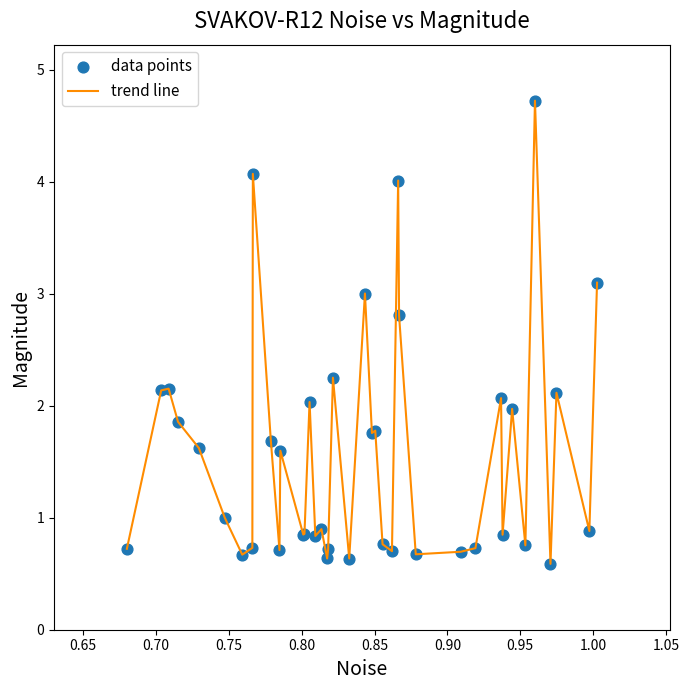

What is the maximum value shown in the chart?

4.7